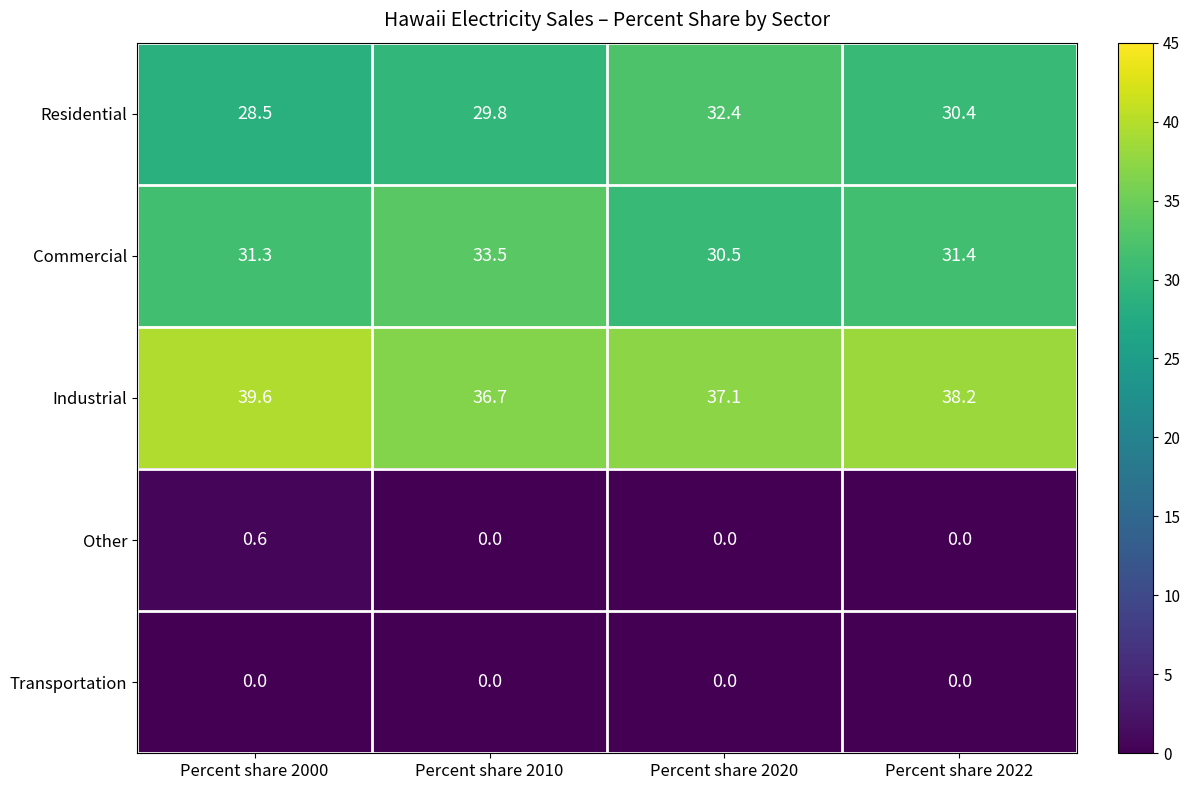

What is the total value across all series at Percent share 2010?

100.0